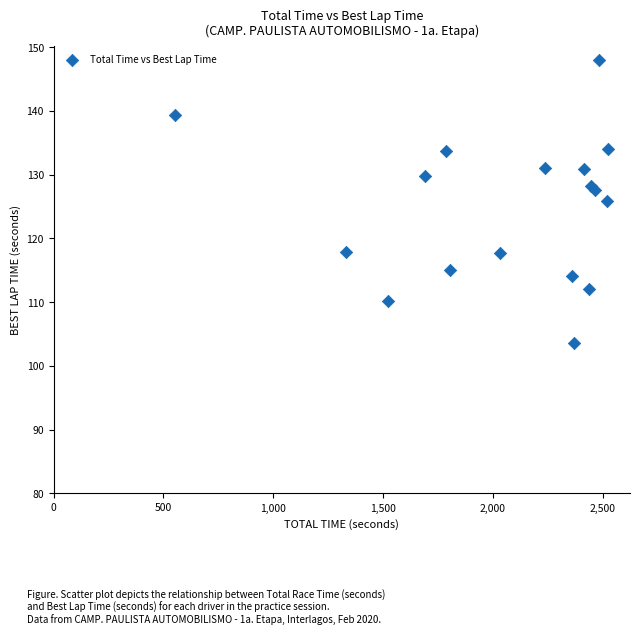

What Y value in the scatter plot is closest to 125?

125.8